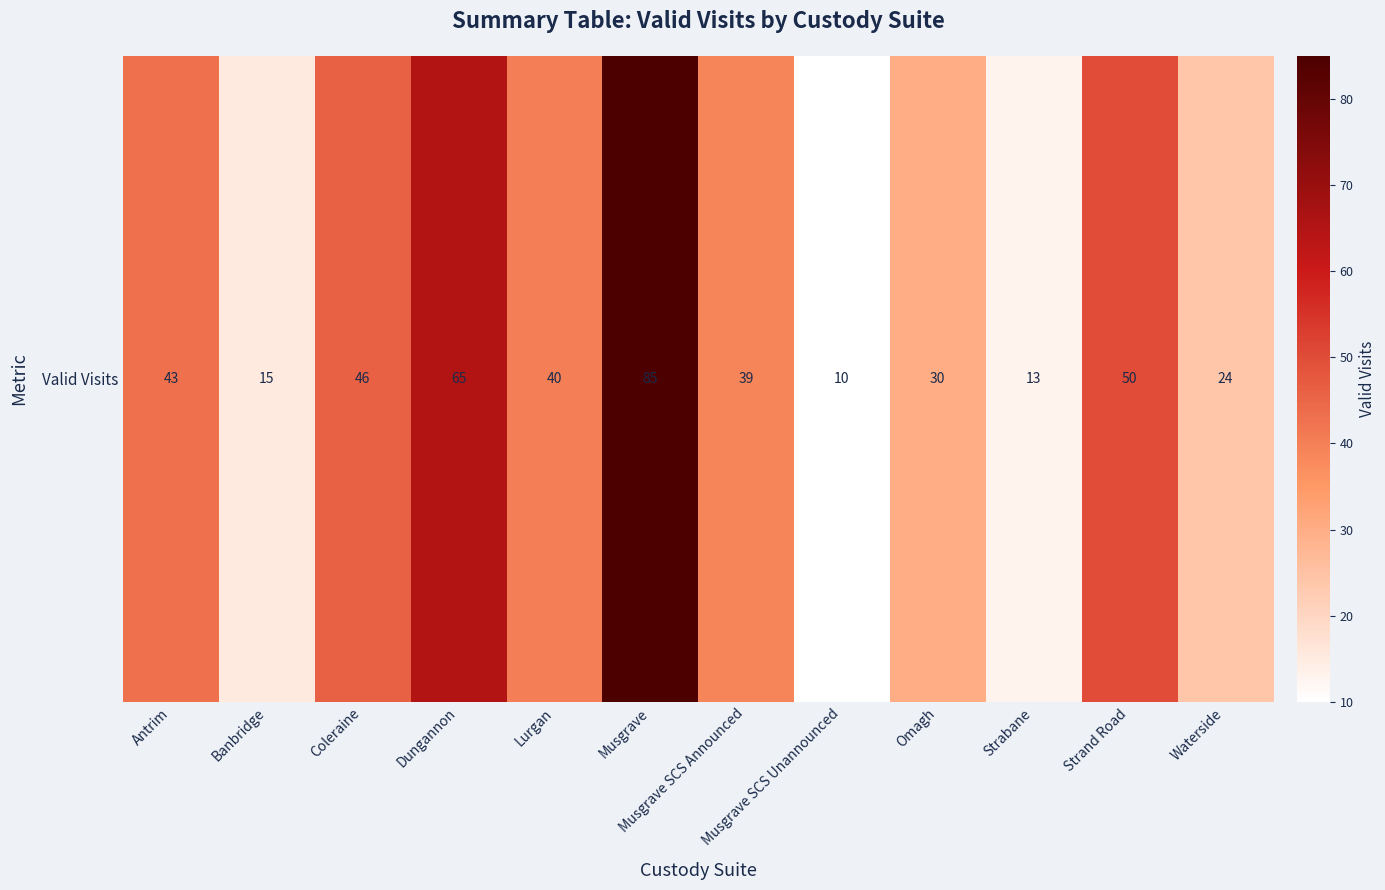

What is the change in value from Musgrave SCS Announced to Musgrave SCS Unannounced?

-29